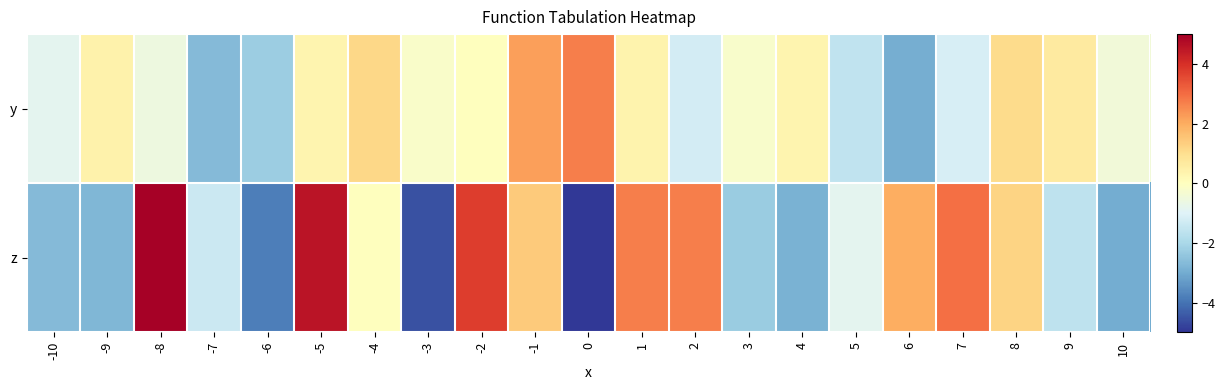

List the series in order of their overall mean, lowest first.

y, z